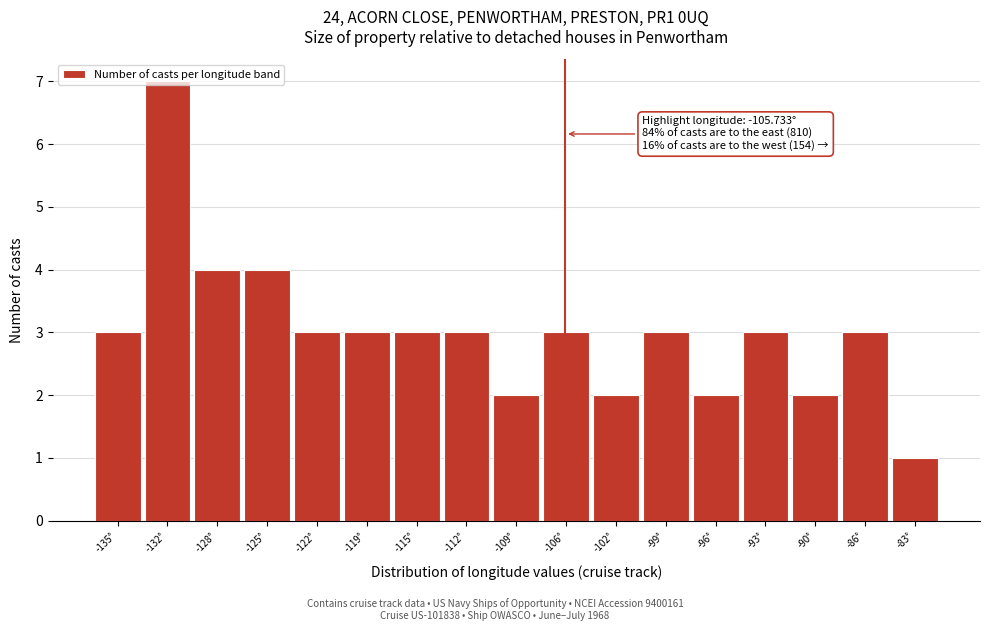

Which range on the x-axis has the tallest bar?

-133.0 to -130.0